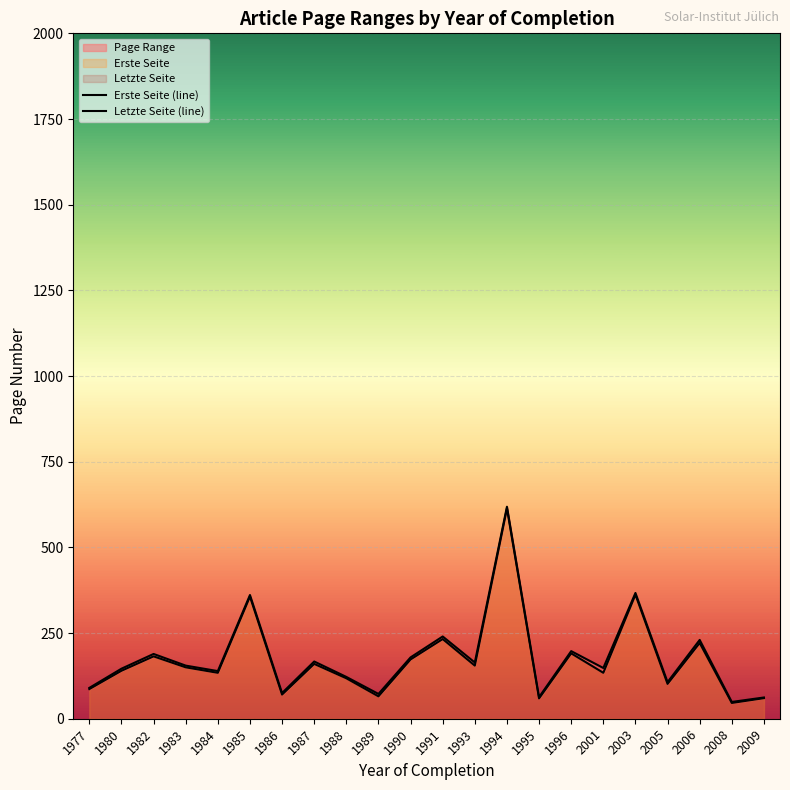

True or false: Erste Seite (line) and Letzte Seite (line) intersect in this chart.

False